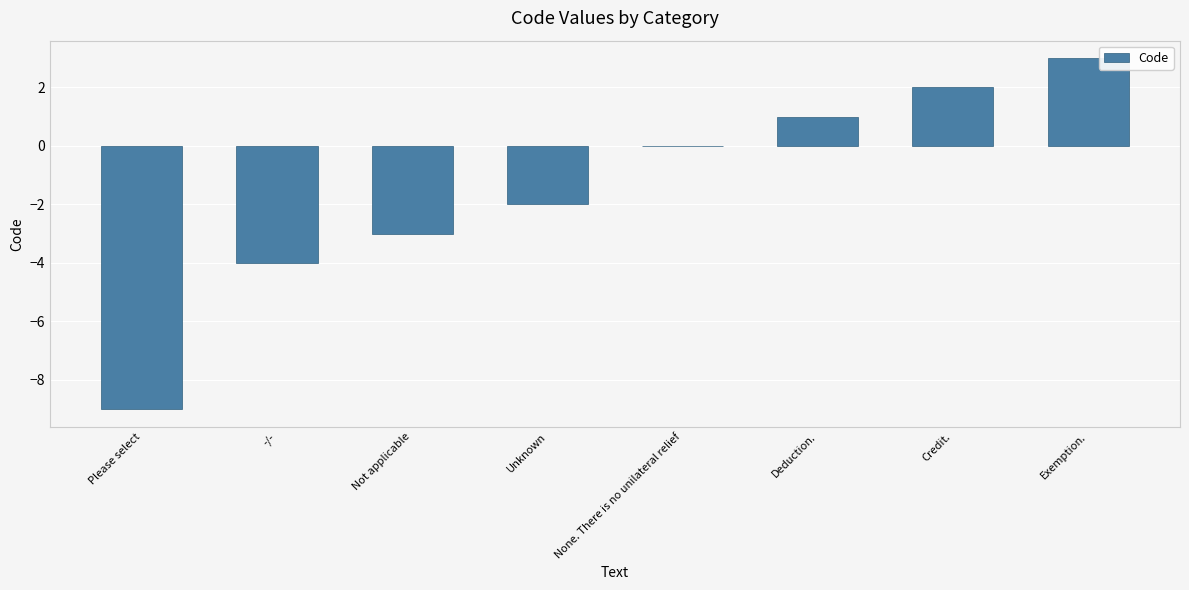

Which label corresponds to the largest value in the chart?

Exemption.